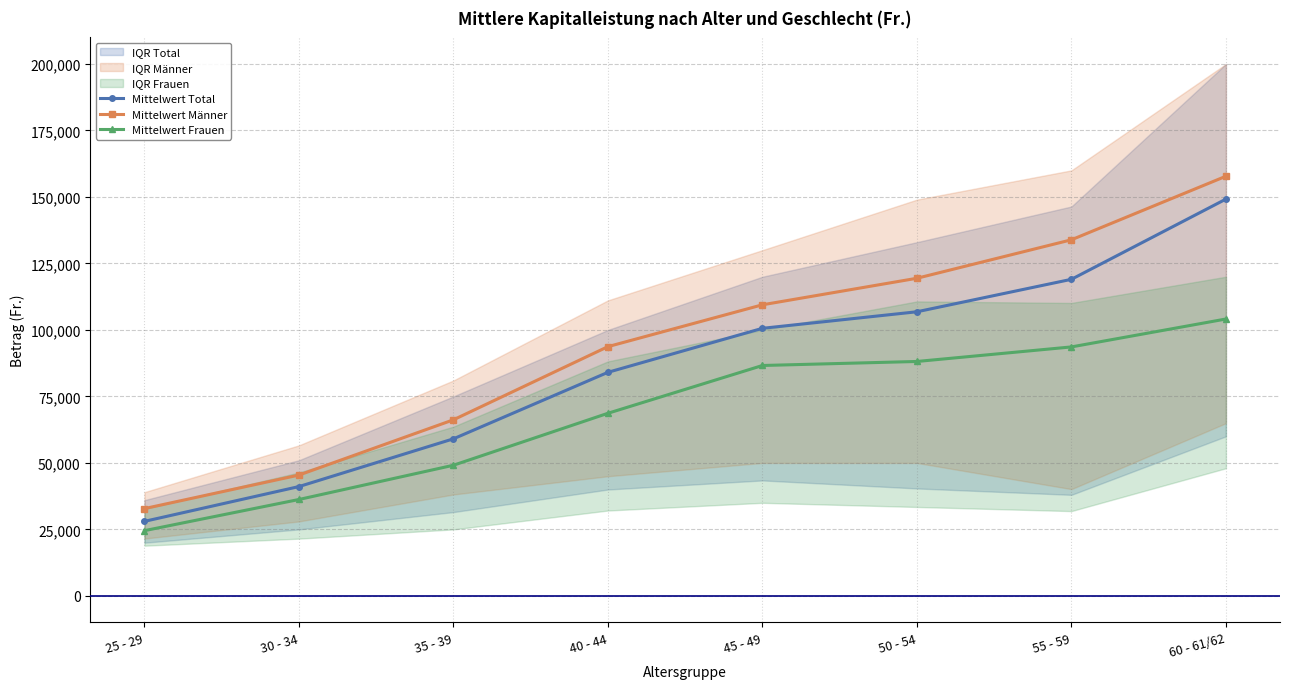

What is the average value of the Mittelwert Frauen series?

68884.4